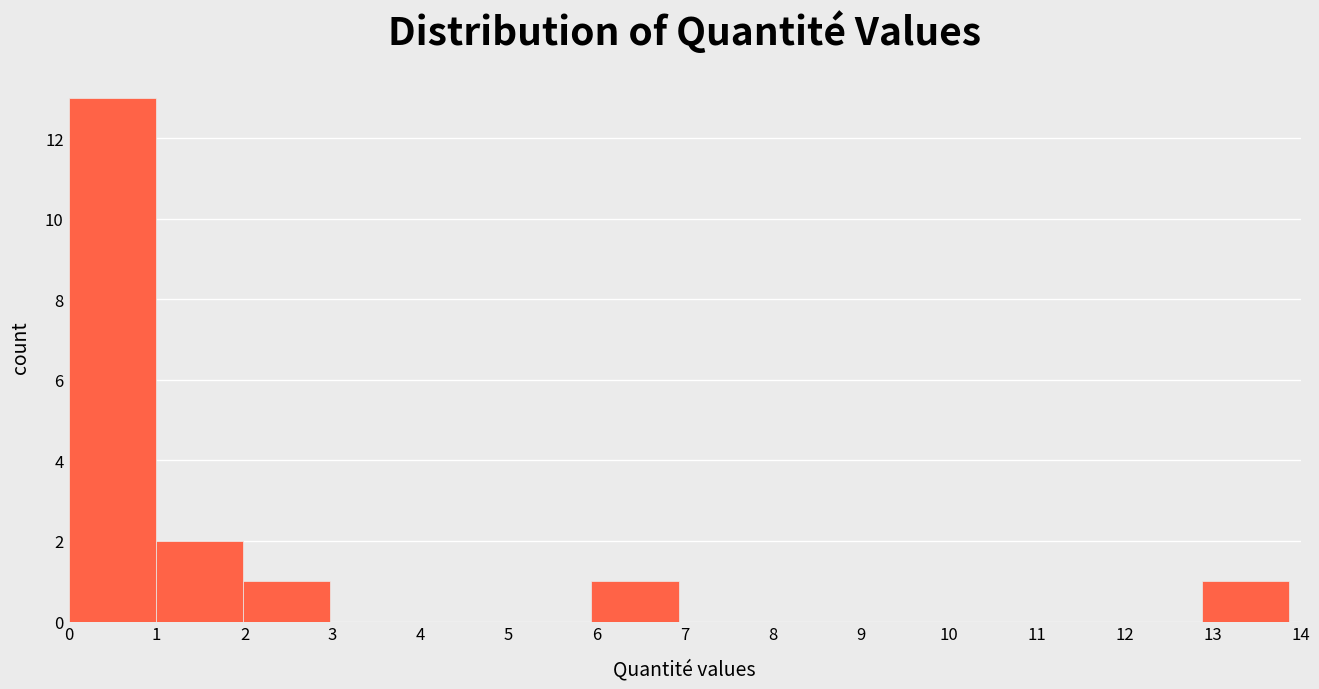

Over which range of the x-axis is the bar tallest?

0.0 to 1.0